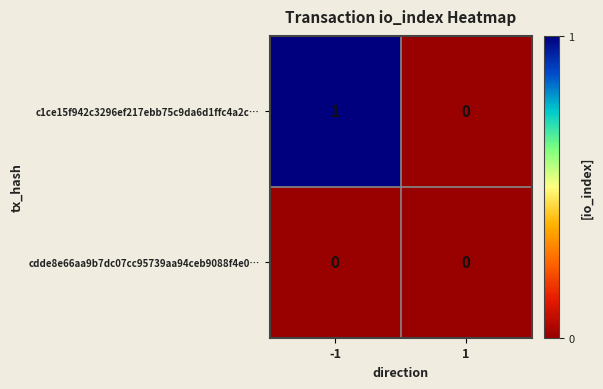

List the series in order of their overall mean, highest first.

c1ce15f942c3296ef217ebb75c9da6d1ffc4a2c…, cdde8e66aa9b7dc07cc95739aa94ceb9088f4e0…